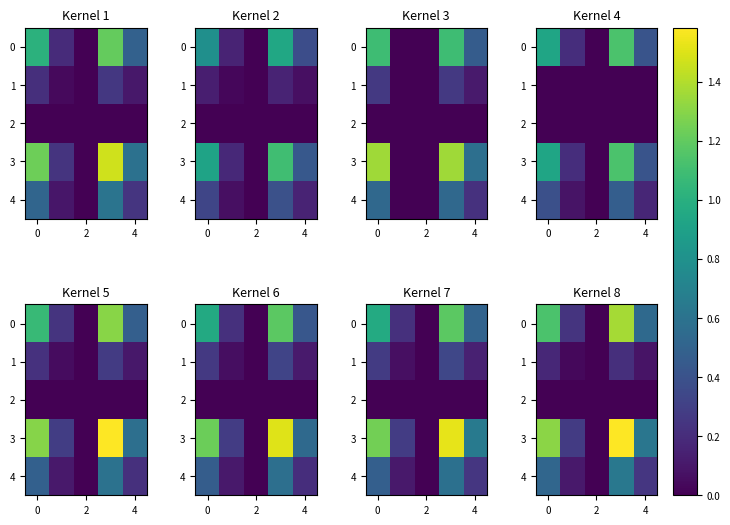

The value of 2 at 4 is 0.0. True or false?

True